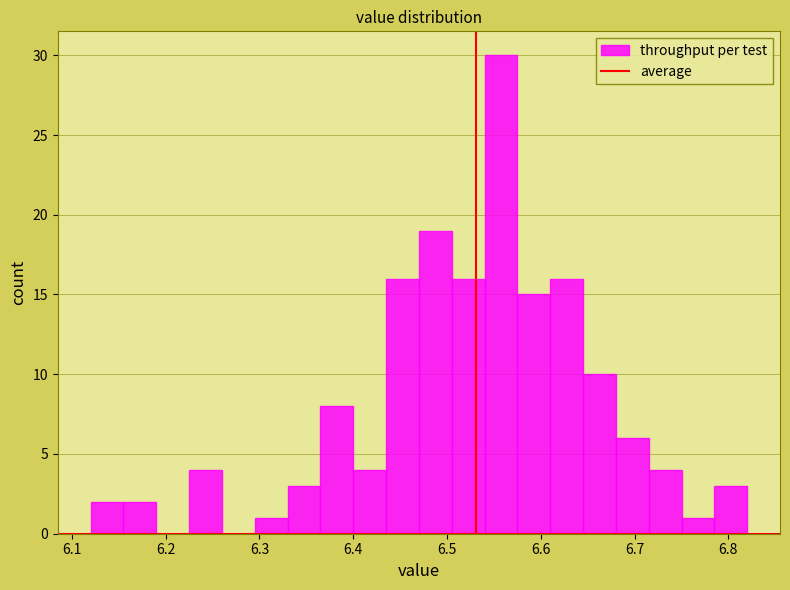

Around what value on the x-axis is the tallest bar? Give the approximate position of its centre, as read against the axis.

6.56